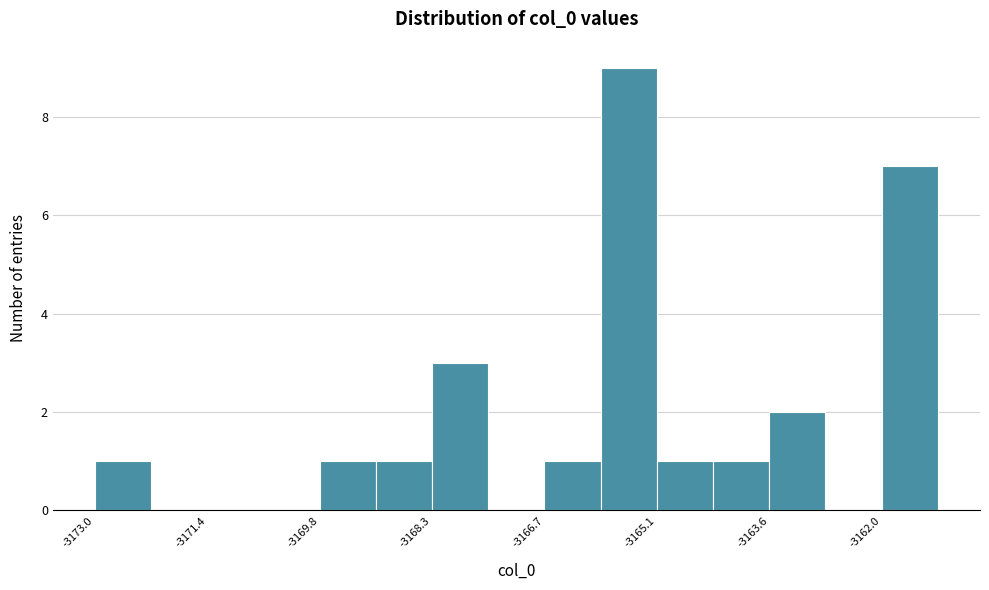

Around what value on the x-axis is the tallest bar? Give the approximate position of its centre, as read against the axis.

-3165.6